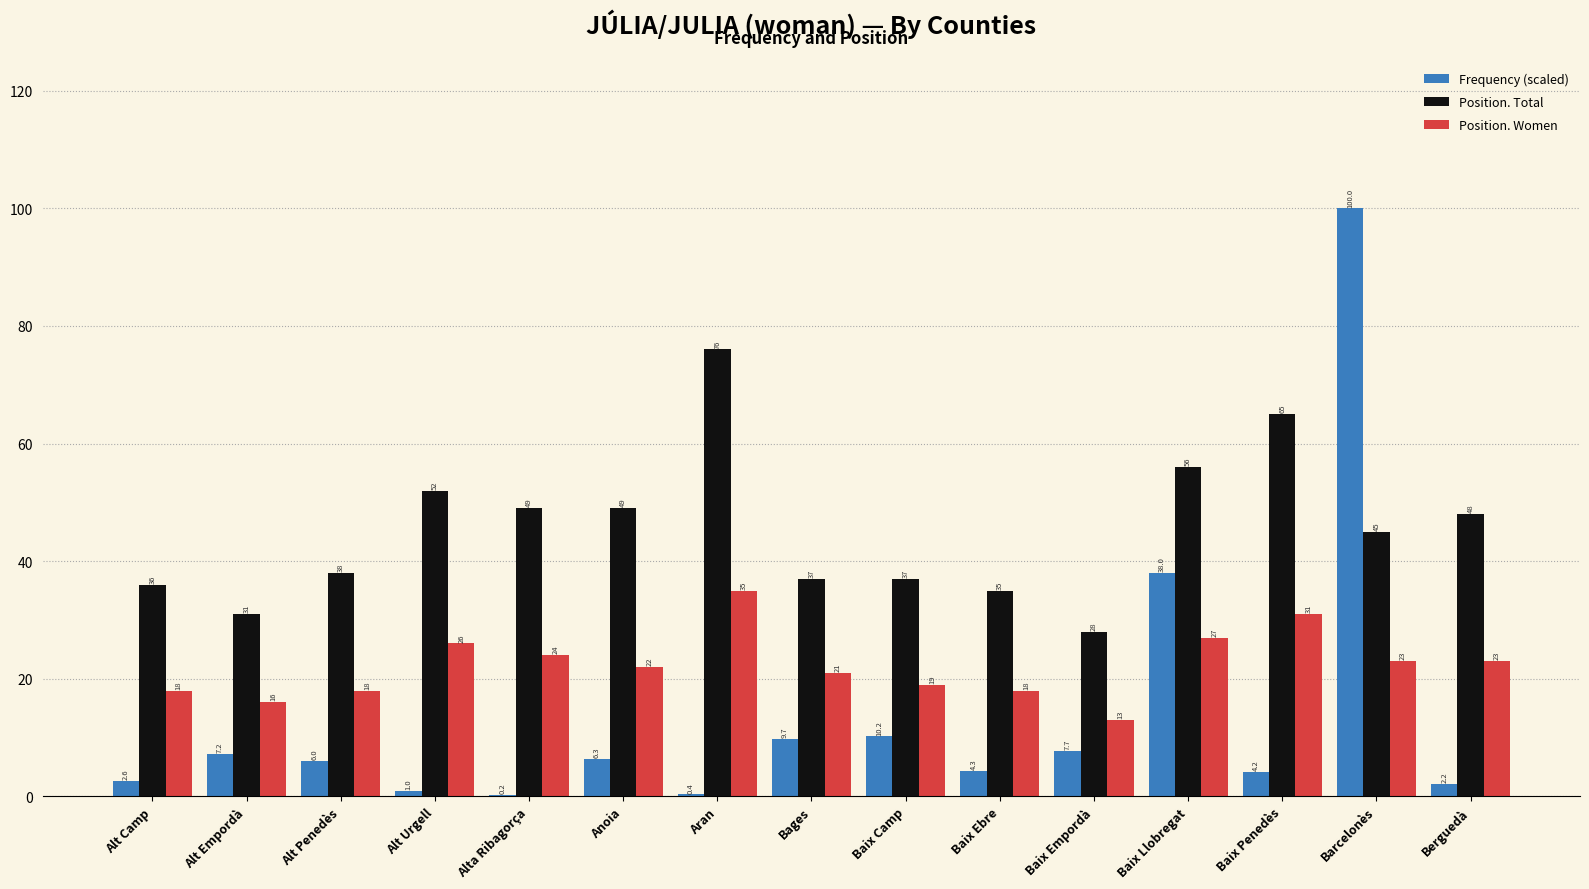

The Frequency (scaled) series shows 2.2 at Berguedà. True or false?

True